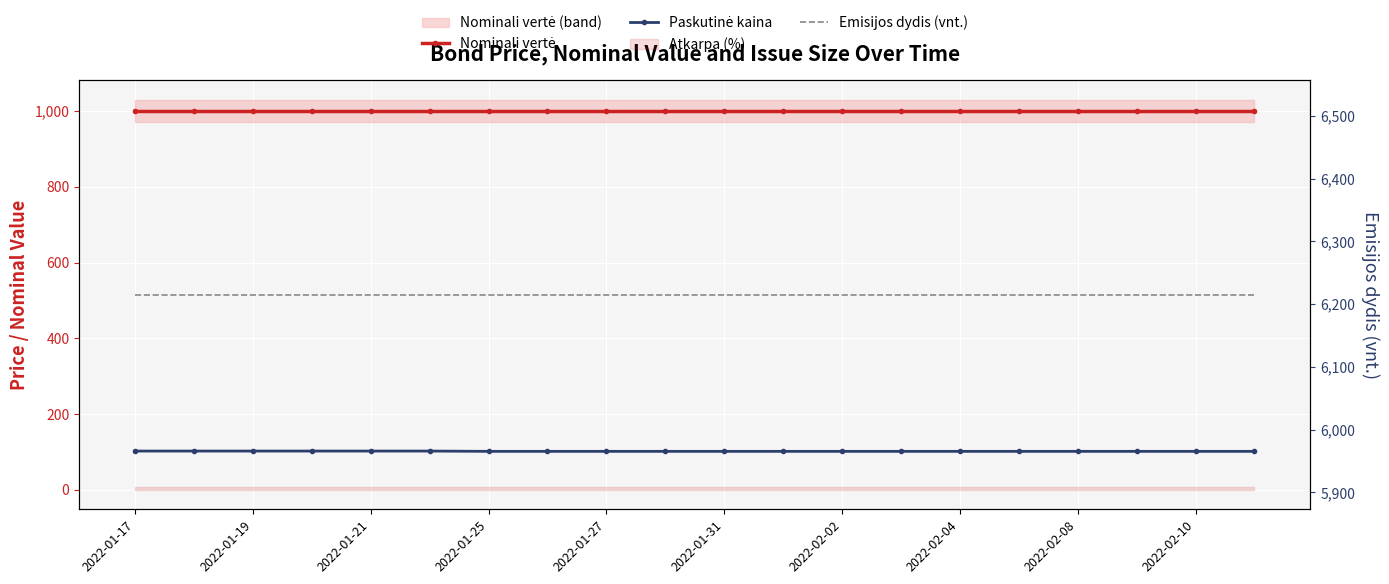

At how many categories does at least one series exceed 2682?

20